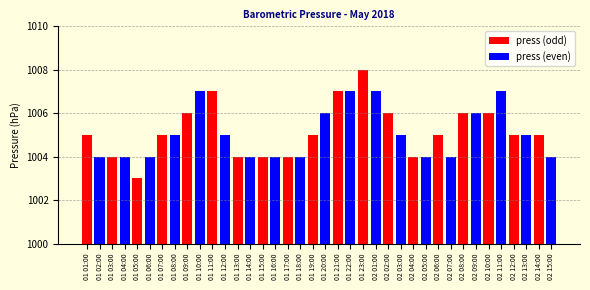

The value at 01 15:00 is 1004. True or false?

True